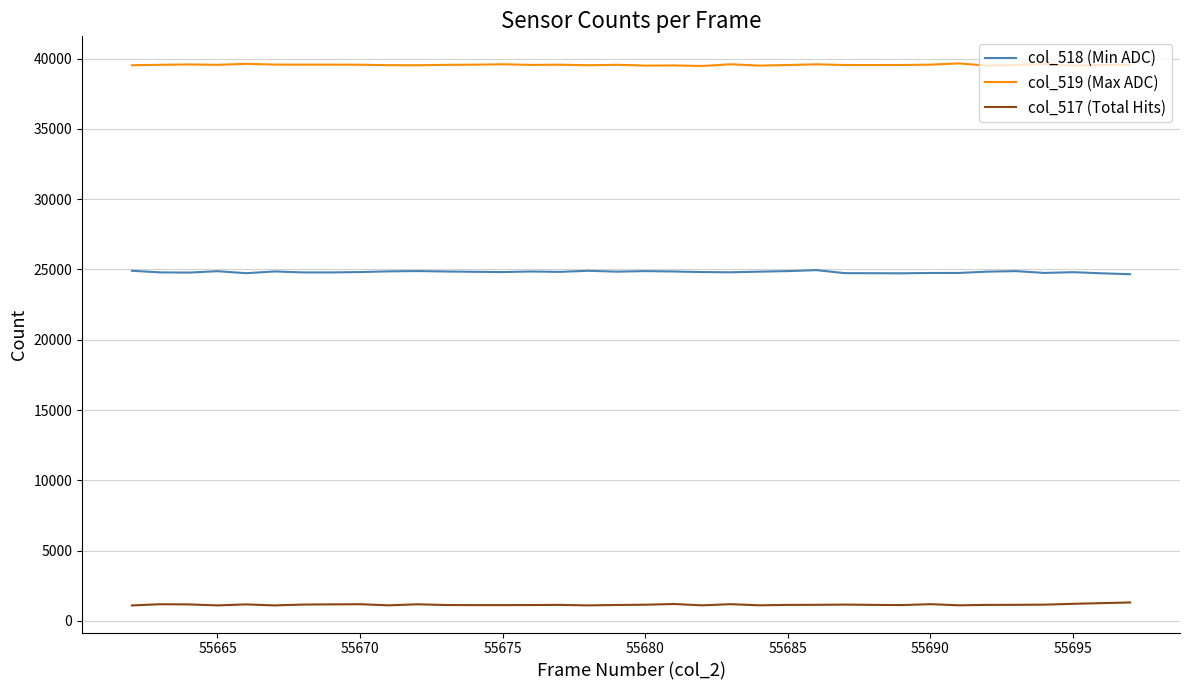

Which series has the largest total across all categories?

col_519 (Max ADC)